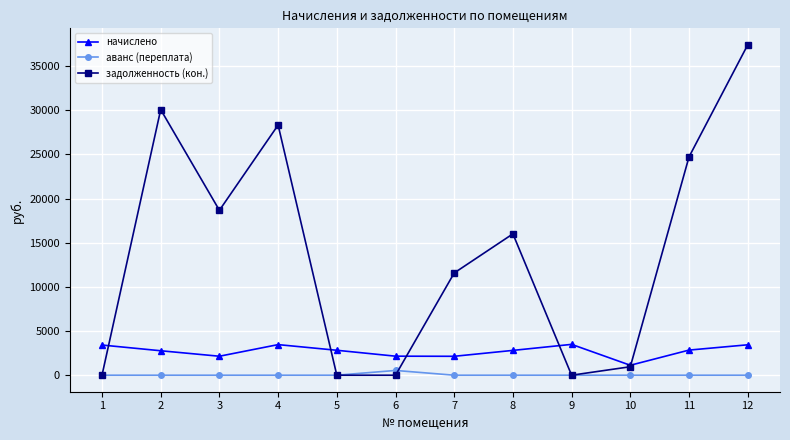

How many values in the начислено series are below 2821?

6